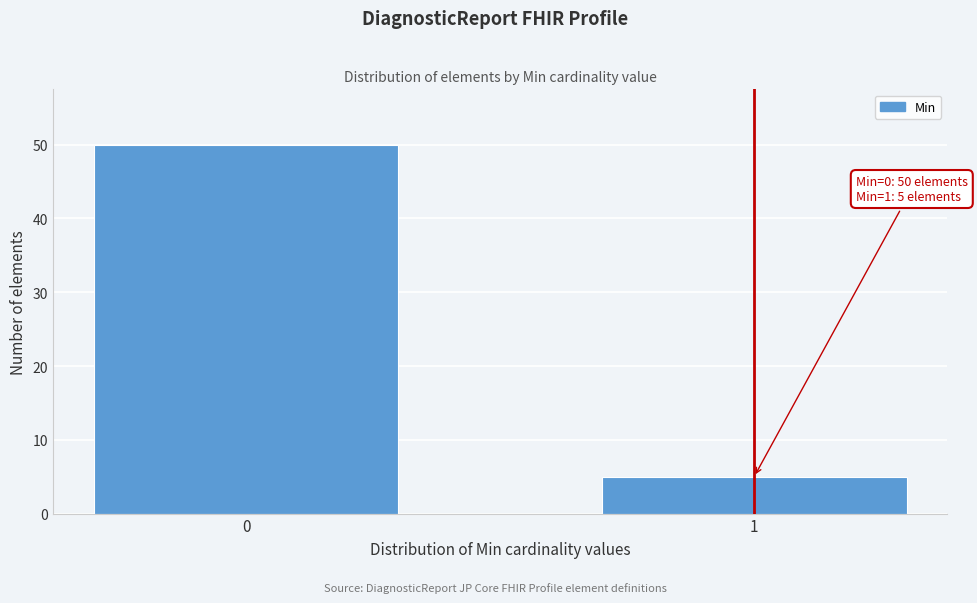

Reading left to right, extract all data points from this chart.

0=50	1=5